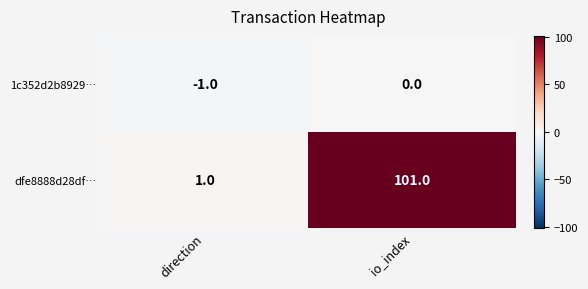

At which label is 1c352d2b8929… closest to 0?

io_index